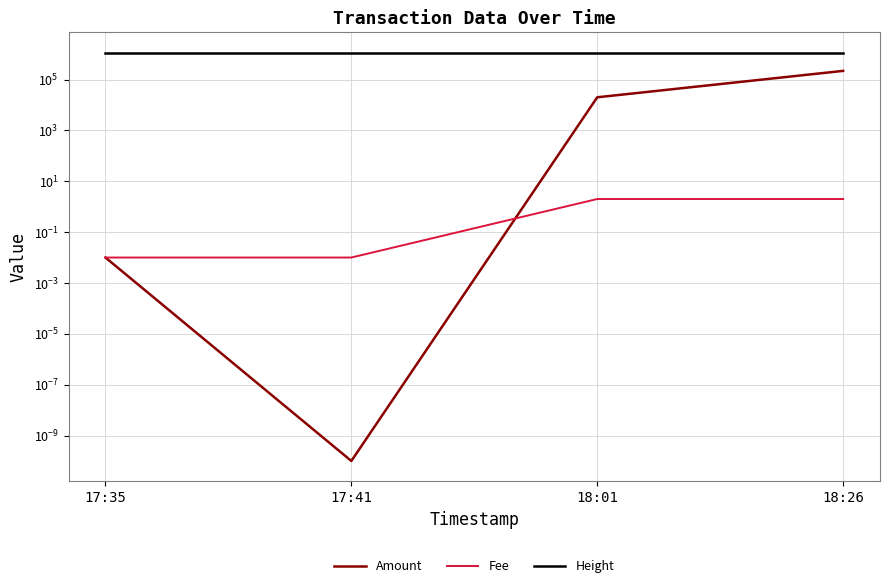

What is the difference between the Amount values at 18:26 and 17:35?

218605.2